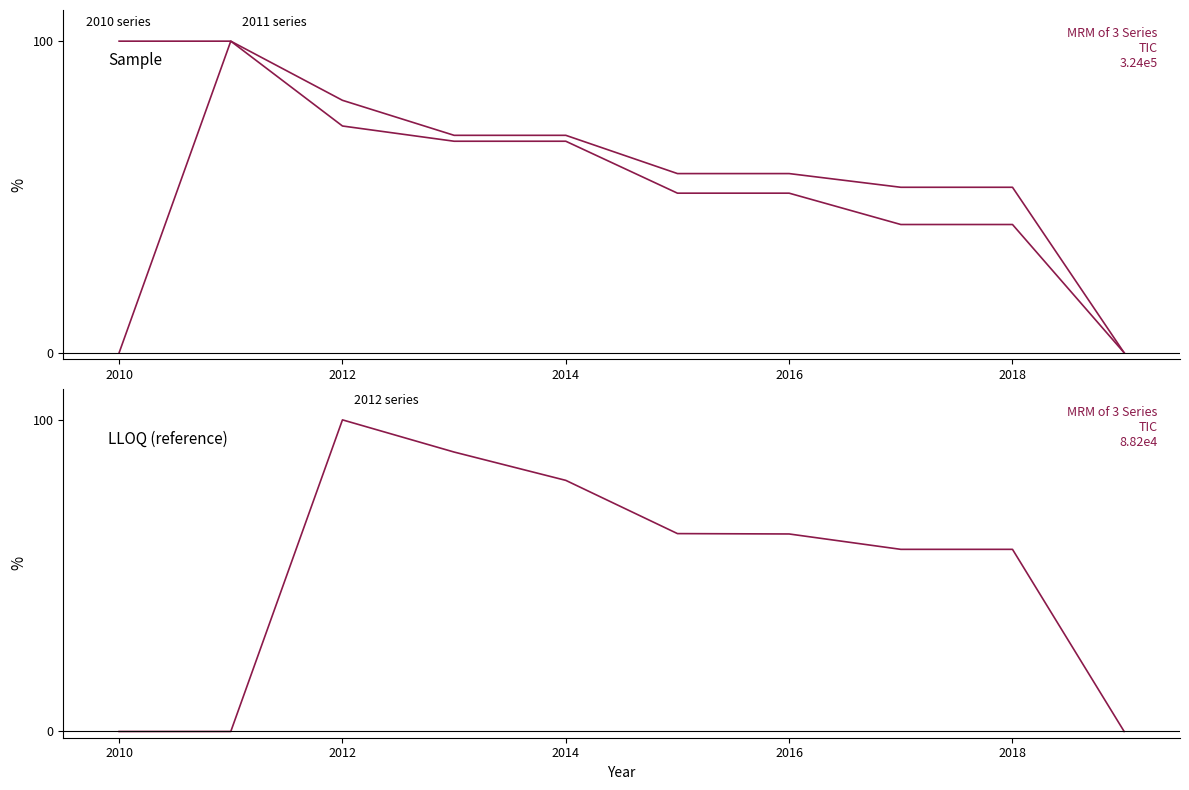

Reading left to right, list all the values displayed in this chart.

2010: 100.0	100.0	81.0	69.8	69.8	57.5	57.5	53.1	53.1	0.0
2011: 0.0	100.0	72.8	67.9	67.9	51.2	51.2	41.2	41.2	0.0
2012: 0.0	0.0	100.0	89.7	80.6	63.5	63.4	58.4	58.4	0.0